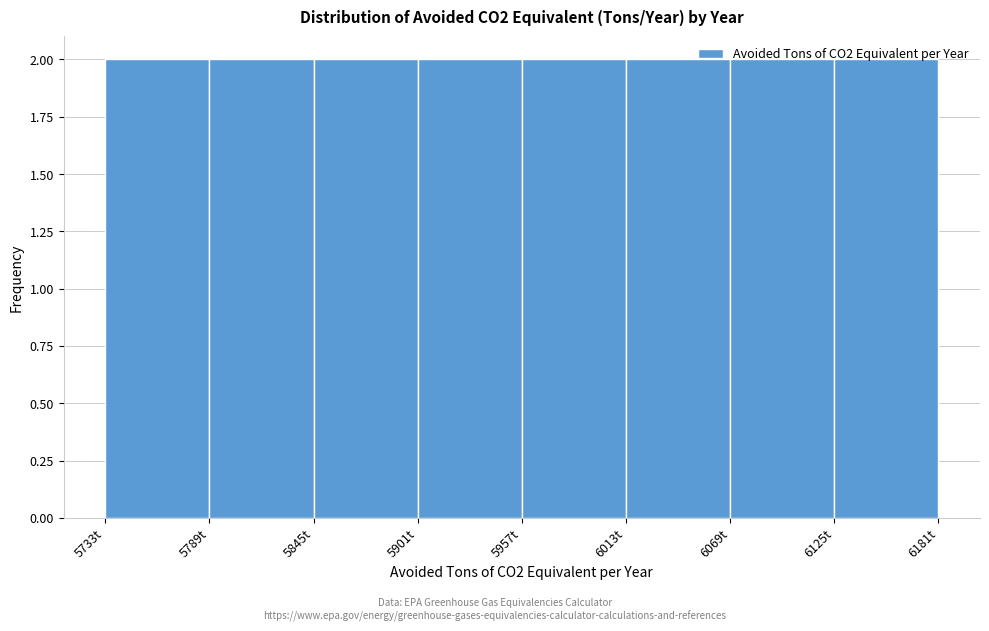

Reading left to right, transcribe this chart: for each bar, give the range it covers on the x-axis and its height. Neither the bar edges nor the heights are printed on the chart, so give them approximately, as read against the axes.

5730 to 5790: 2
5790 to 5840: 2
5840 to 5900: 2
5900 to 5960: 2
5960 to 6010: 2
6010 to 6070: 2
6070 to 6120: 2
6120 to 6180: 2